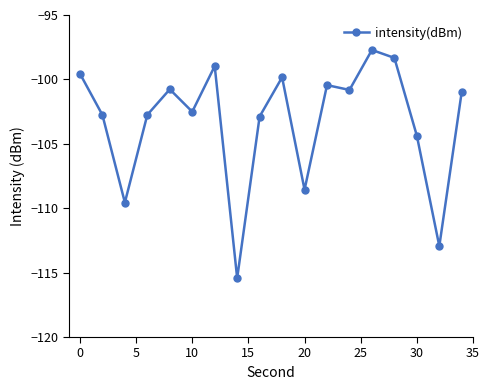

Is this an area chart (filled region under the line)?

No